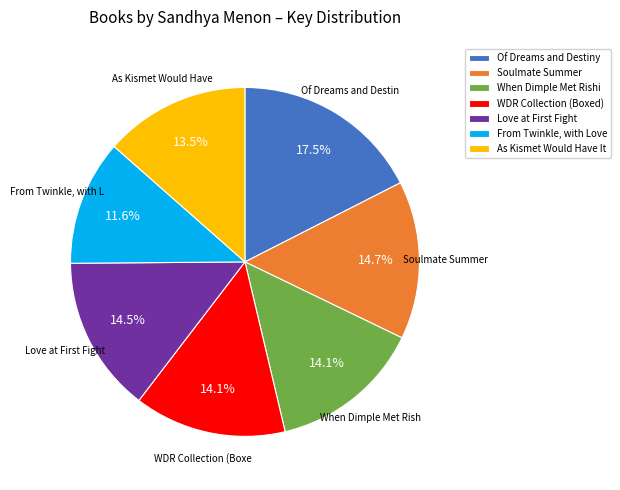

What percentage is NOT represented by Soulmate Summer?

85.3%